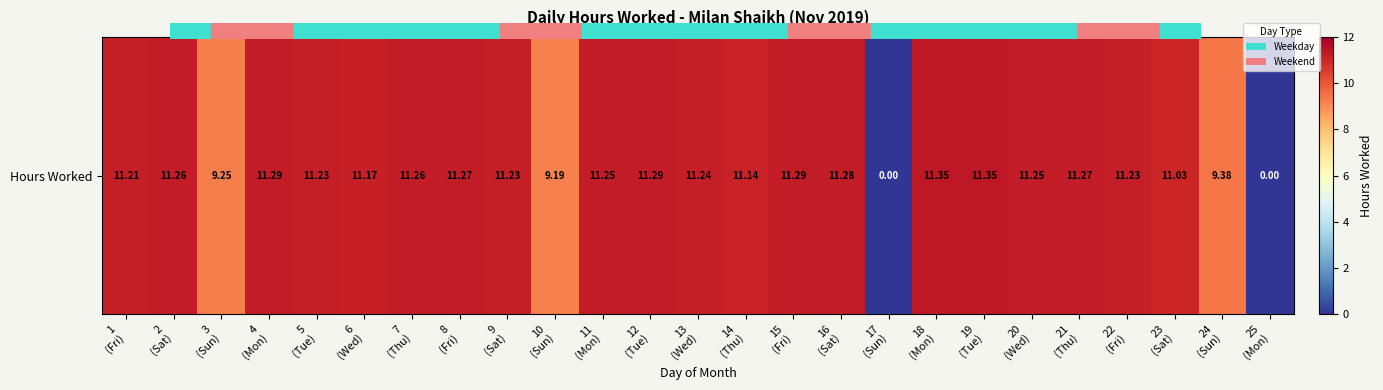

Rank the categories by value from highest to lowest.

18
(Mon), 19
(Tue), 4
(Mon), 12
(Tue), 15
(Fri), 16
(Sat), 8
(Fri), 21
(Thu), 2
(Sat), 7
(Thu), 11
(Mon), 20
(Wed), 13
(Wed), 5
(Tue), 9
(Sat), 22
(Fri), 1
(Fri), 6
(Wed), 14
(Thu), 23
(Sat), 24
(Sun), 3
(Sun), 10
(Sun), 17
(Sun), 25
(Mon)